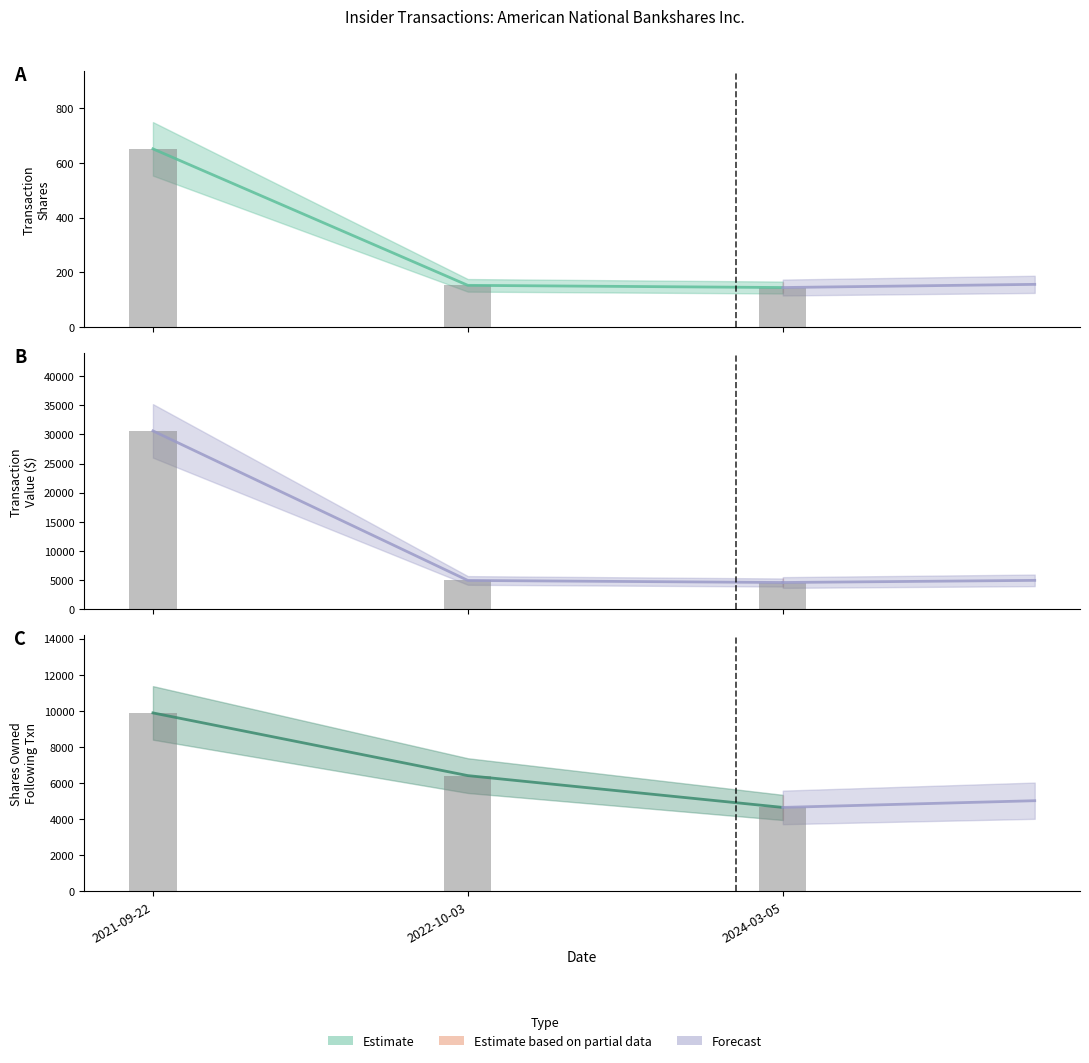

Count the number of categories in the chart.

3